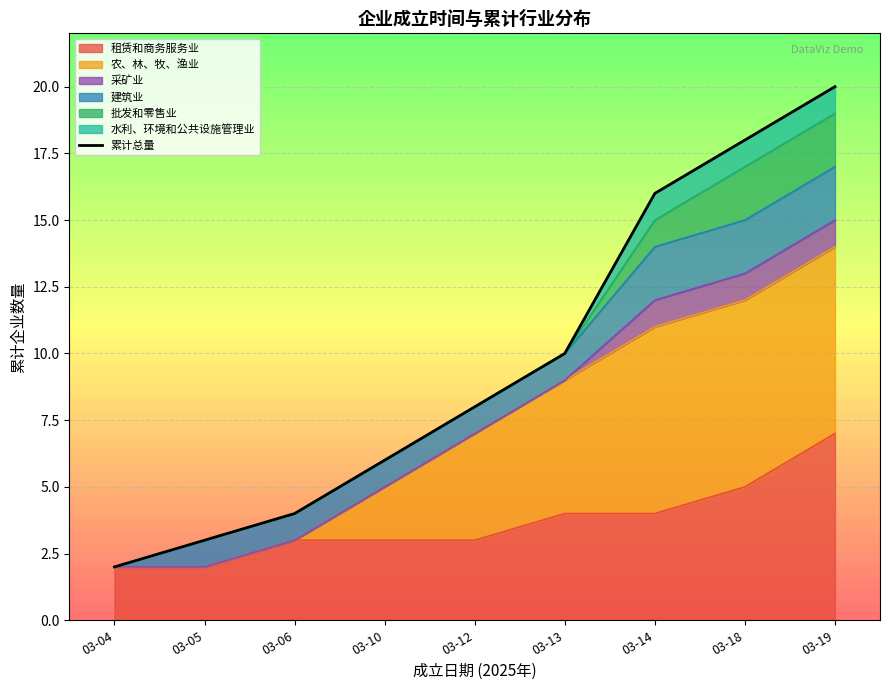

Reading right to left, transcribe all the data shown in this chart.

03-19=20	03-18=18	03-14=16	03-13=10	03-12=8	03-10=6	03-06=4	03-05=3	03-04=2